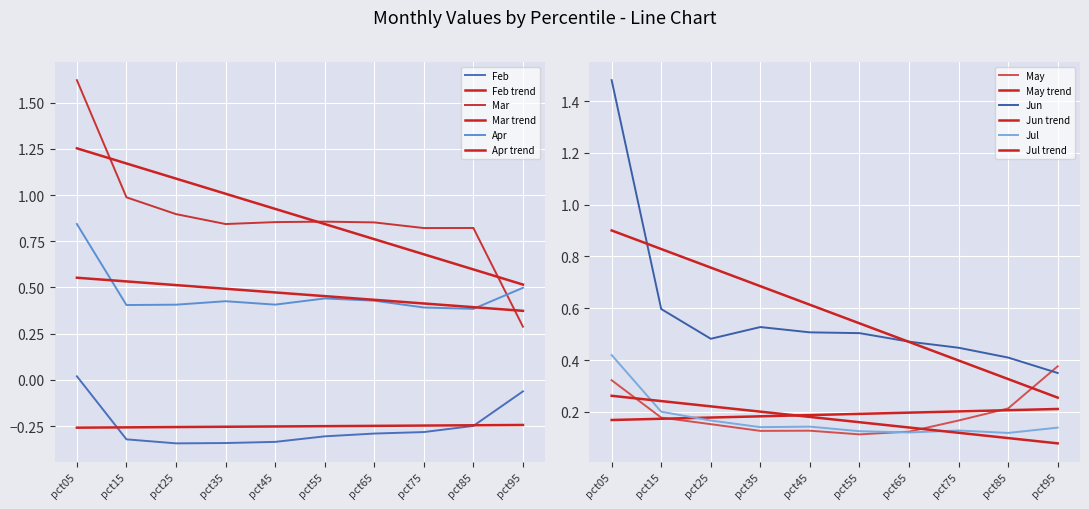

How many data points does each series have?

10